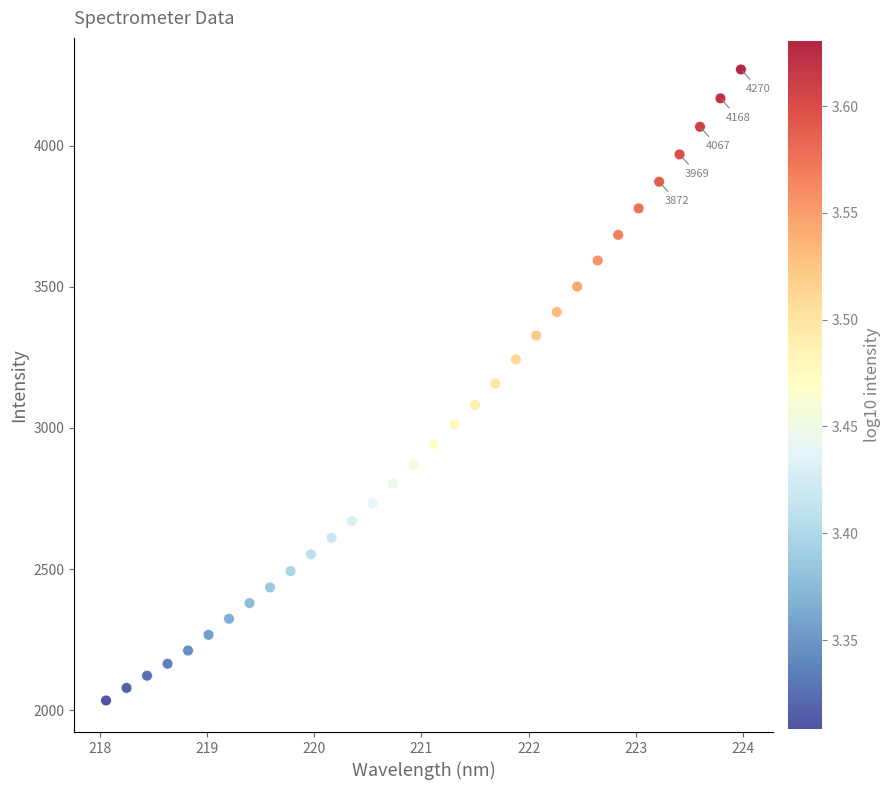

What is the range of X values (max minus min)?

5.9